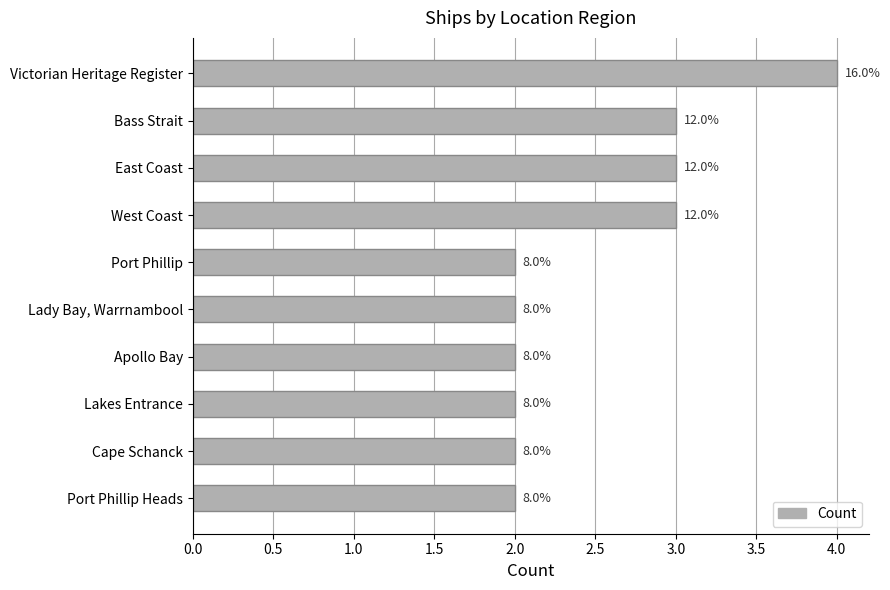

How many bars are there in total?

10